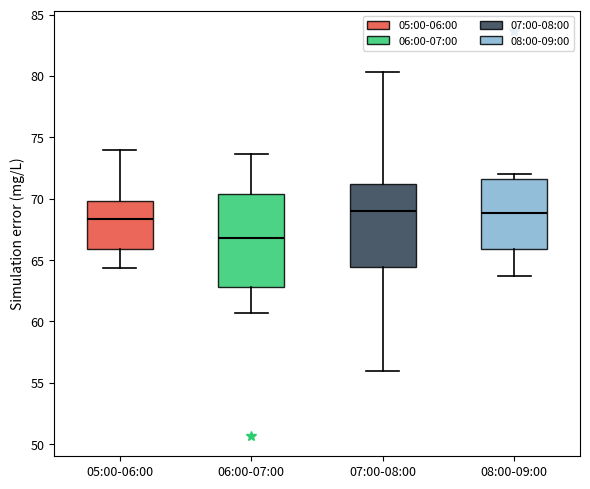

Reading left to right, transcribe this box plot: for each box, give where its median line is, the range the box spans, and where its two whiskers end, as read against the y-axis. The values are not printed on the chart, so give them approximately, as read against the axis.

05:00-06:00: median 68.5, box 66.0 to 70.0, whiskers 64.5 to 74.0
06:00-07:00: median 67.0, box 63.0 to 70.5, whiskers 60.5 to 73.5
07:00-08:00: median 69.0, box 64.5 to 71.0, whiskers 56.0 to 80.5
08:00-09:00: median 69.0, box 66.0 to 71.5, whiskers 63.5 to 72.0